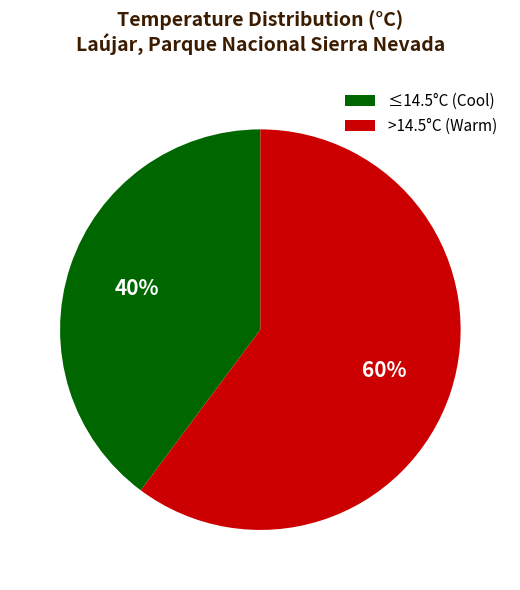

Is there any slice that represents more than half of the pie?

Yes